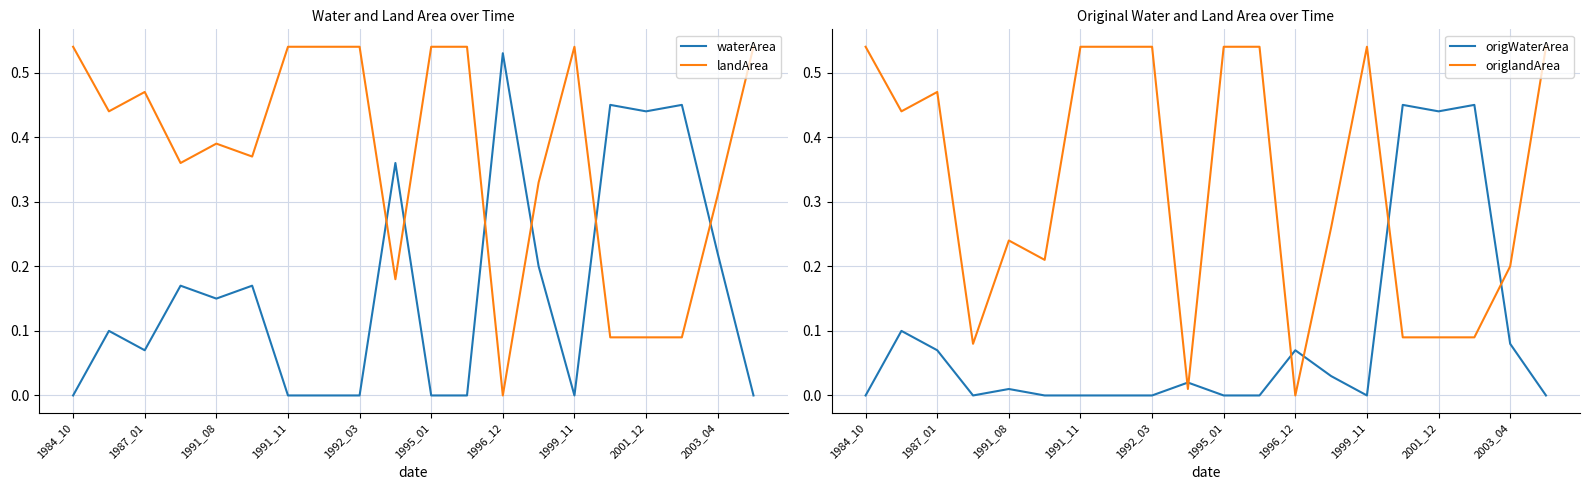

The landArea series shows 0.4 at 1984_10. True or false?

False